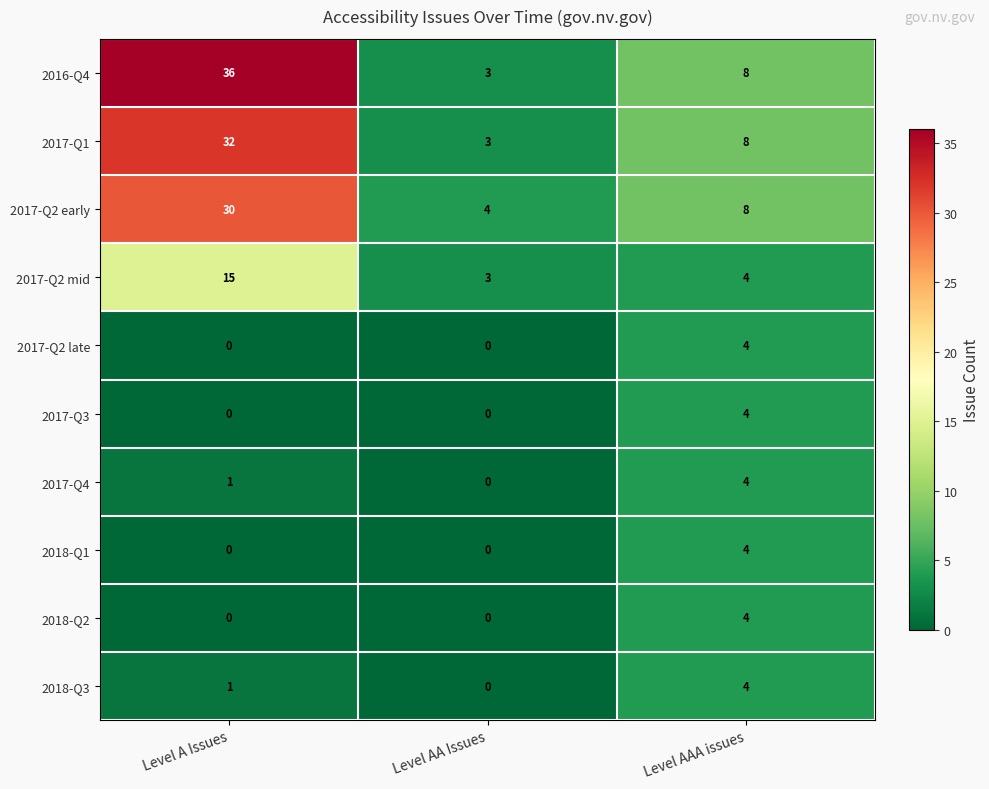

Reading right to left, transcribe all the data shown in this chart.

2016-Q4: Level AAA issues=8	Level AA Issues=3	Level A Issues=36
2017-Q1: Level AAA issues=8	Level AA Issues=3	Level A Issues=32
2017-Q2 early: Level AAA issues=8	Level AA Issues=4	Level A Issues=30
2017-Q2 mid: Level AAA issues=4	Level AA Issues=3	Level A Issues=15
2017-Q2 late: Level AAA issues=4	Level AA Issues=0	Level A Issues=0
2017-Q3: Level AAA issues=4	Level AA Issues=0	Level A Issues=0
2017-Q4: Level AAA issues=4	Level AA Issues=0	Level A Issues=1
2018-Q1: Level AAA issues=4	Level AA Issues=0	Level A Issues=0
2018-Q2: Level AAA issues=4	Level AA Issues=0	Level A Issues=0
2018-Q3: Level AAA issues=4	Level AA Issues=0	Level A Issues=1